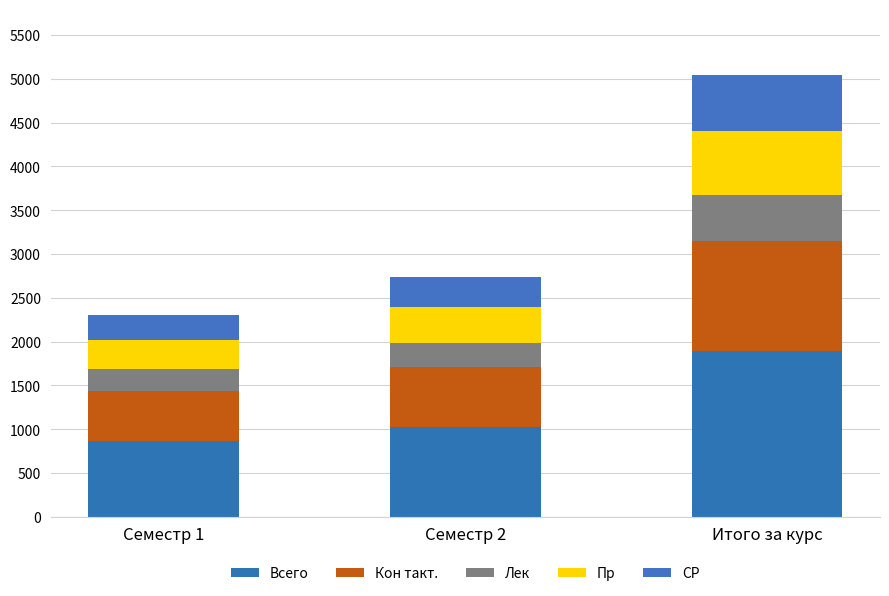

Does the chart contain any negative values?

No